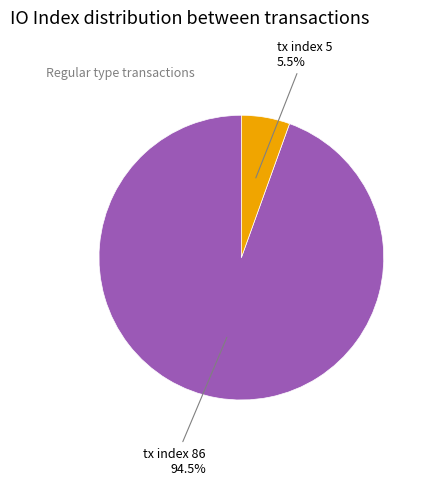

Is there any slice that represents more than half of the pie?

Yes